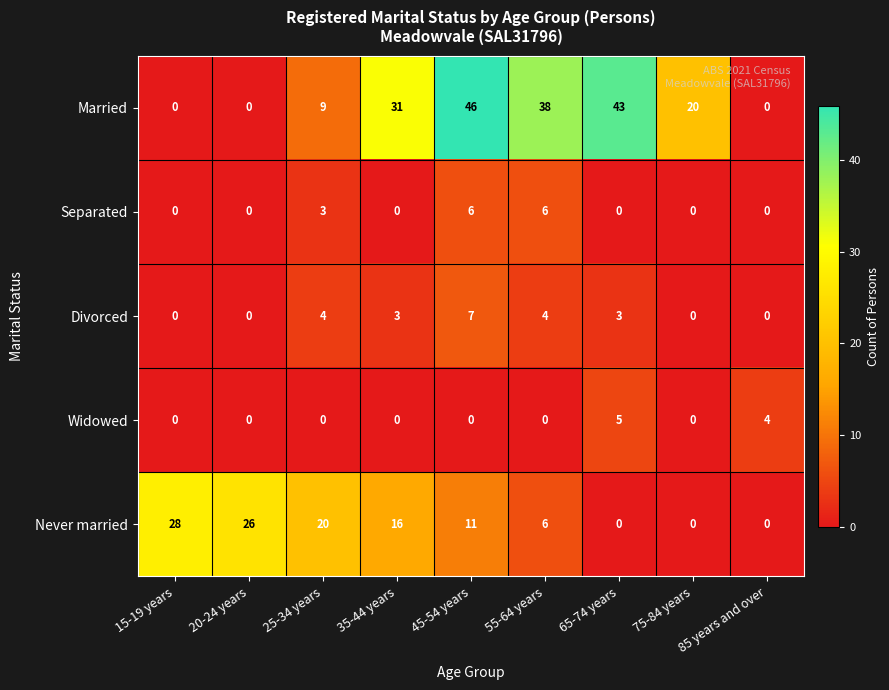

At how many categories does at least one series exceed 9?

8